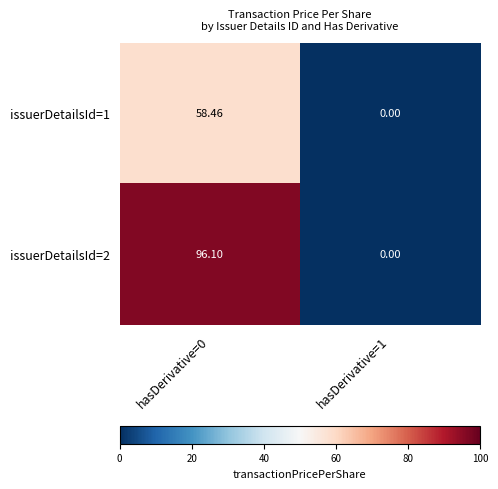

At which category does the chart reach its peak across all series?

hasDerivative=0